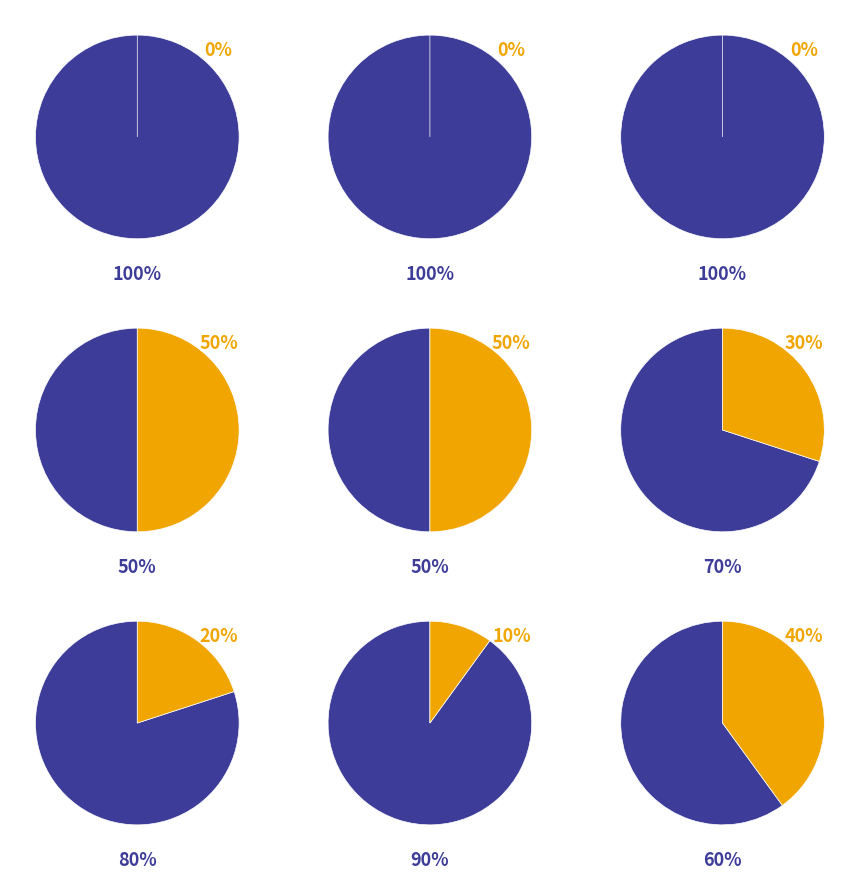

True or false: Extension accounts for 50% of the total.

True